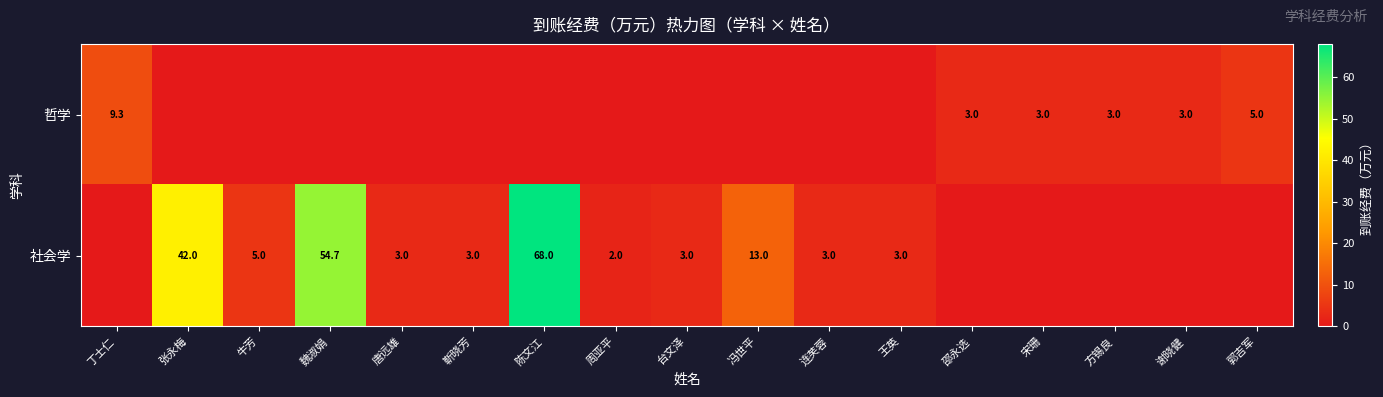

Is the value of 哲学 at 丁士仁 greater than the value of 社会学 at 靳晓芳?

Yes